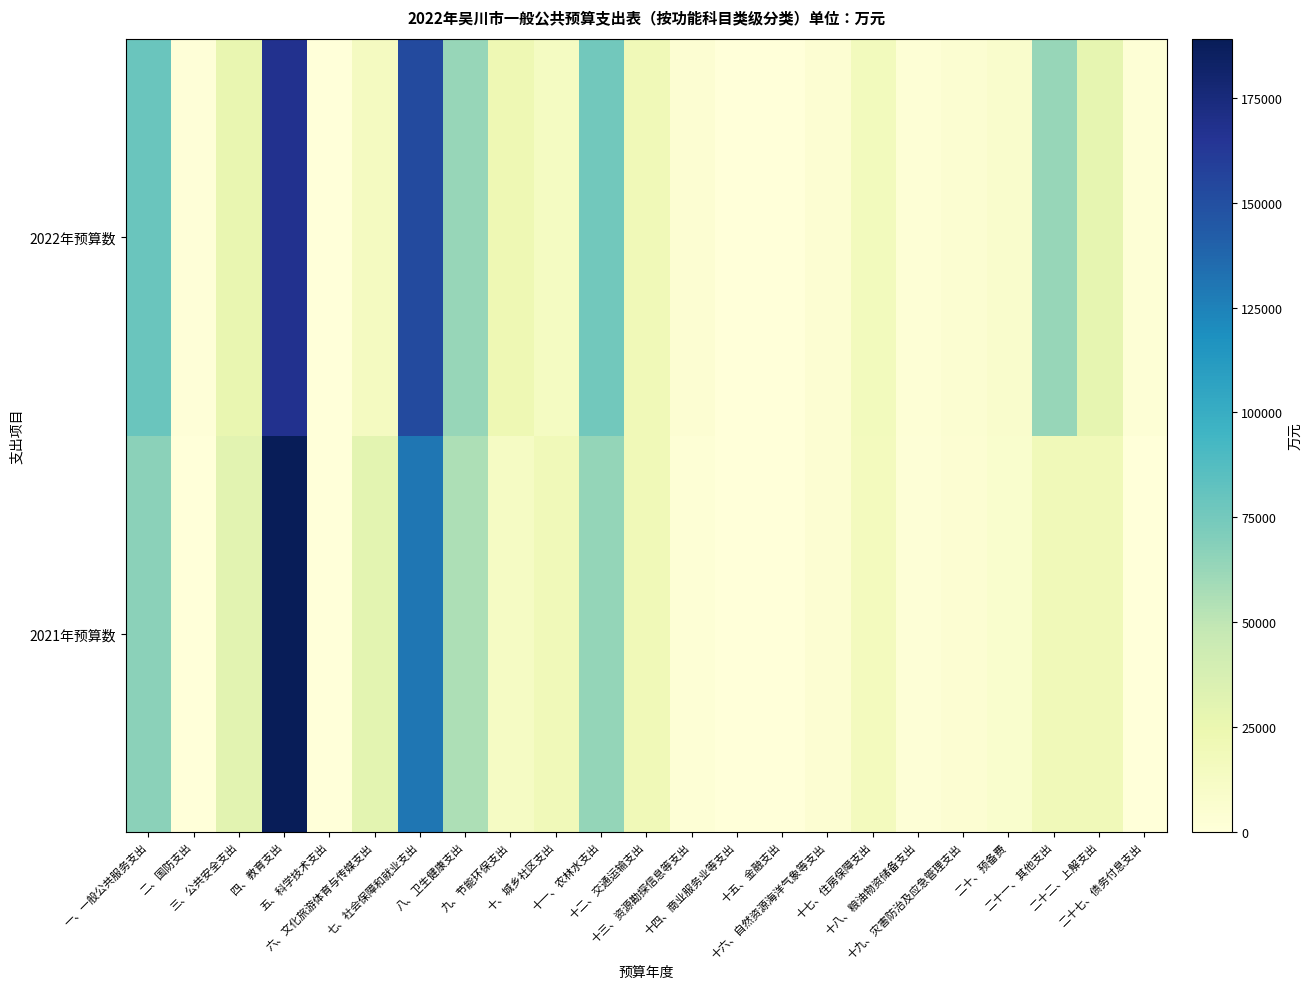

What is the total value across all series at 十八、粮油物资储备支出?

3990